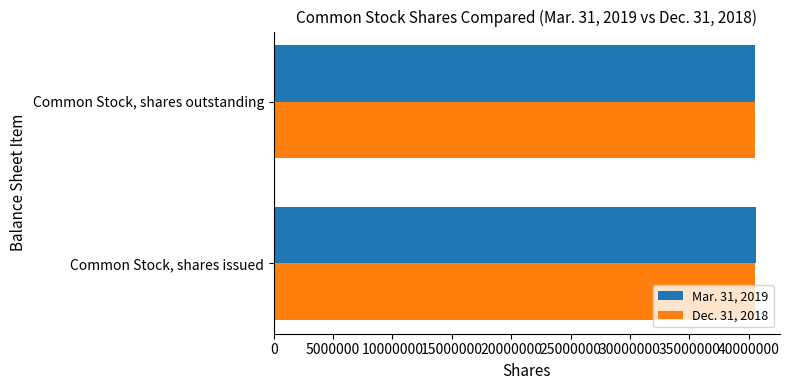

What is the total value across all series at Common Stock, shares issued?

81109344